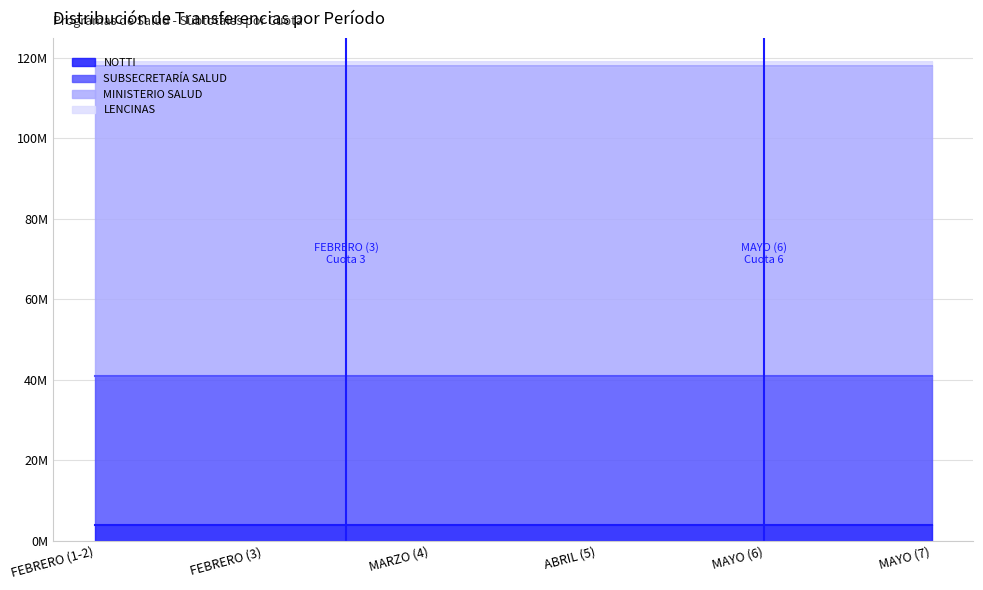

Reading left to right, transcribe all the data shown in this chart.

NOTTI: 3821262	3821262	3821262	3821262	3821262	3821262
SUBSECRETARÍA SALUD: 37058213	37058213	37058213	37058213	37058213	37058213
MINISTERIO SALUD: 77015000	77015000	77015000	77015000	77015000	77015000
LENCINAS: 1000000	1000000	1000000	1000000	1000000	1000000